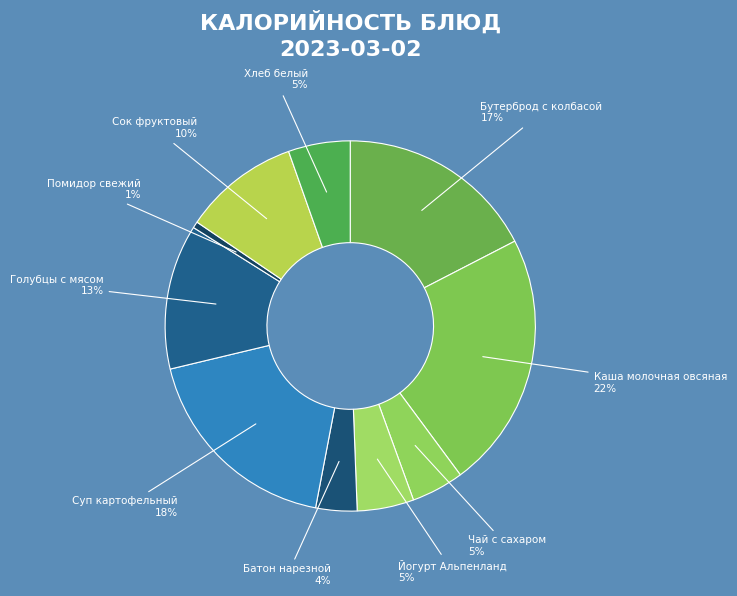

Rank the categories by value from lowest to highest.

Помидор свежий, Батон нарезной, Чай с сахаром, Йогурт Альпенланд, Хлеб белый, Сок фруктовый, Голубцы с мясом, Бутерброд с колбасой, Суп картофельный, Каша молочная овсяная